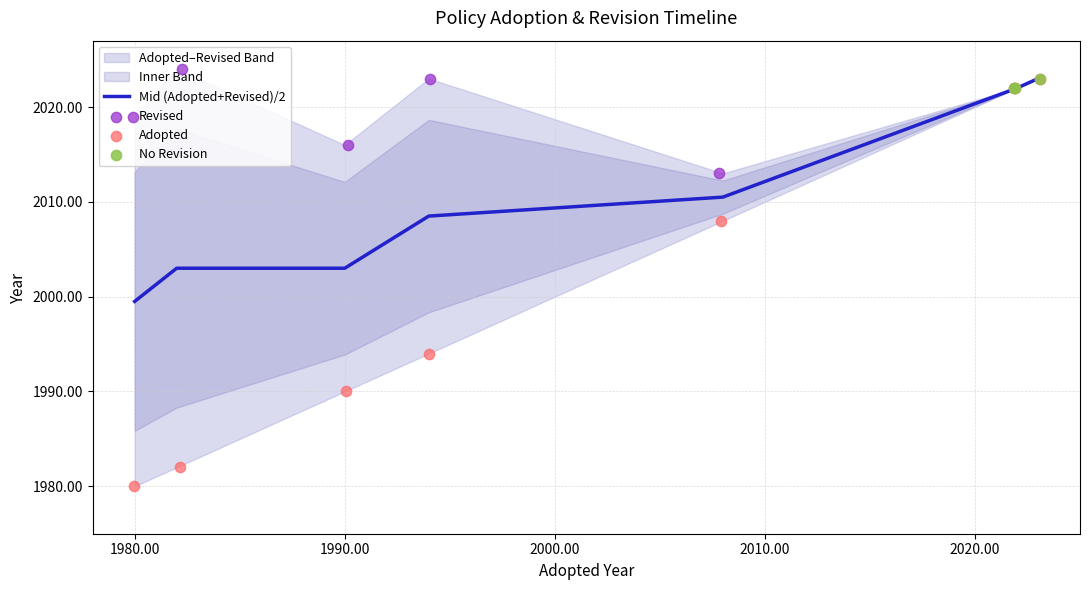

What is the change in value from 1980 to 1982?

+2